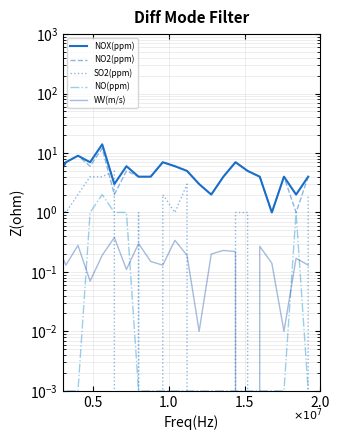

Reading left to right, transcribe all the data shown in this chart.

NOX(ppm): 7.0	8.0	9.0	3.0	7.0	9.0	7.0	14.0	3.0	6.0	4.0	4.0	7.0	6.0	5.0	3.0	2.0	4.0	7.0	5.0	4.0	1.0	4.0	2.0	4.0
NO2(ppm): 7.0	8.0	8.0	3.0	7.0	9.0	6.0	12.0	2.0	5.0	4.0	4.0	7.0	6.0	5.0	3.0	2.0	4.0	7.0	5.0	4.0	1.0	4.0	1.0	4.0
SO2(ppm): 3.0	1.0	1.0	2.0	1.0	2.0	4.0	4.0	5.0	0.0	1.0	0.0	2.0	1.0	3.0	0.0	0.0	0.0	1.0	1.0	0.0	0.0	0.0	0.0	2.0
NO(ppm): 0.0	0.0	1.0	0.0	0.0	0.0	1.0	2.0	1.0	1.0	0.0	0.0	0.0	0.0	0.0	0.0	0.0	0.0	0.0	0.0	0.0	0.0	0.0	1.0	0.0
WV(m/s): 0.2	0.1	0.3	0.4	0.1	0.3	0.1	0.2	0.4	0.1	0.3	0.2	0.1	0.3	0.2	0.0	0.2	0.2	0.2	0.0	0.3	0.1	0.0	0.2	0.1